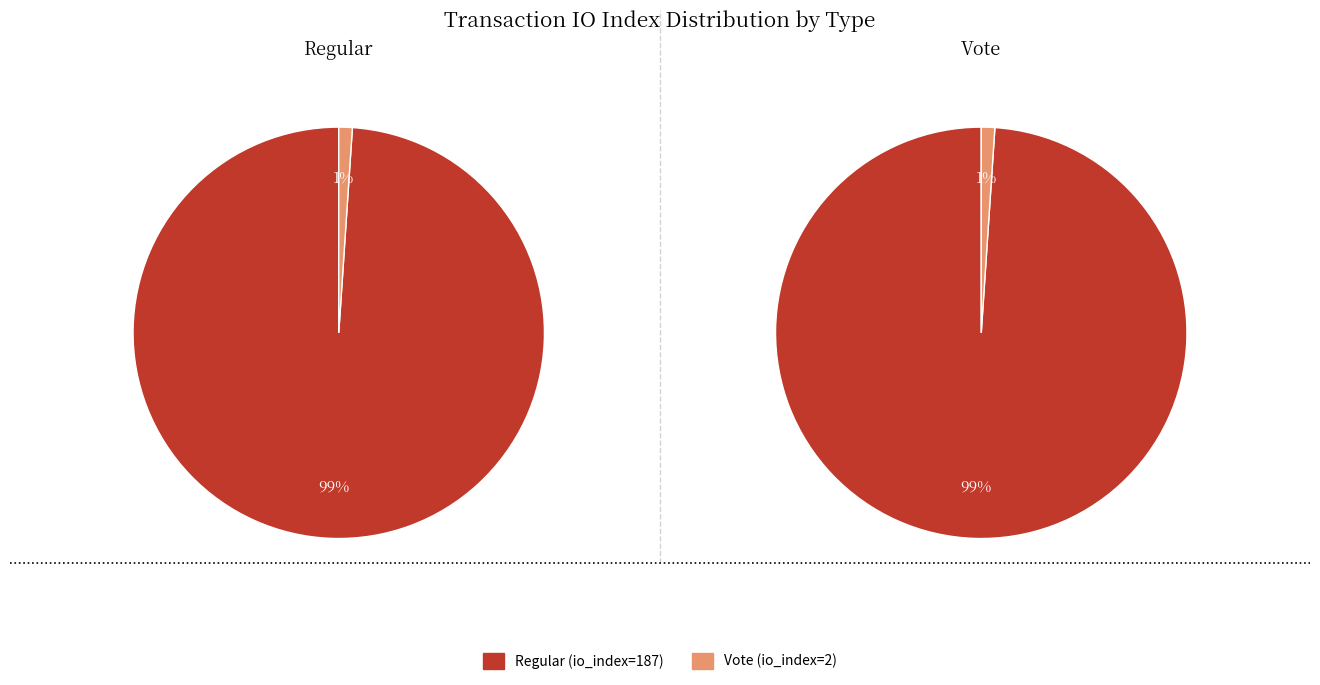

What percentage do Regular (io_index=187) and Vote (io_index=2) together represent?

100.0%